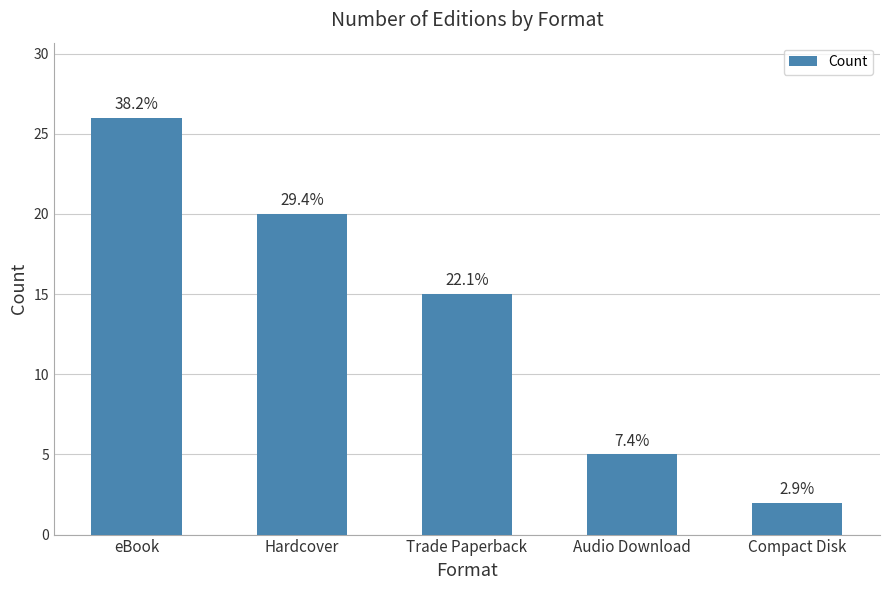

What is the approximate value at Hardcover, to the nearest 5?

20